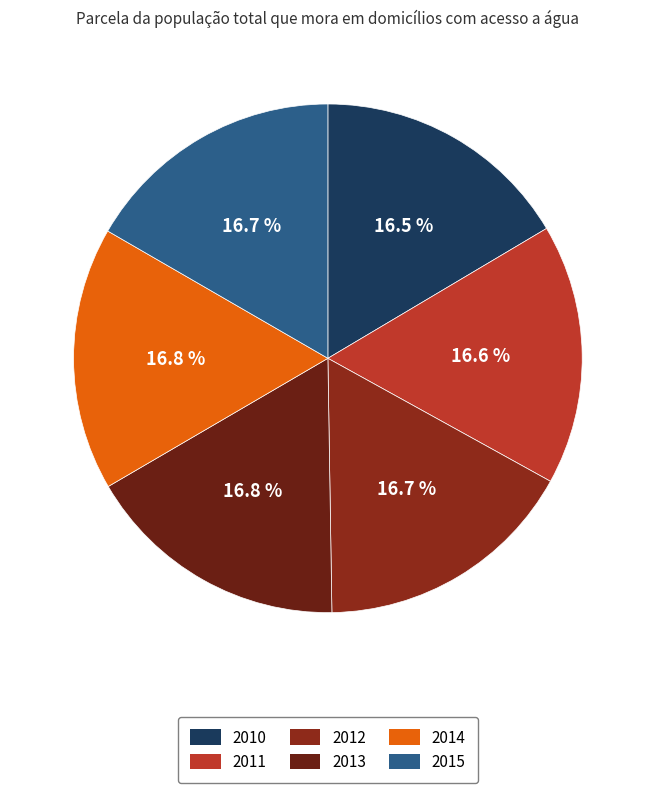

Combined, do 2015 and 2011 account for over 50%?

No